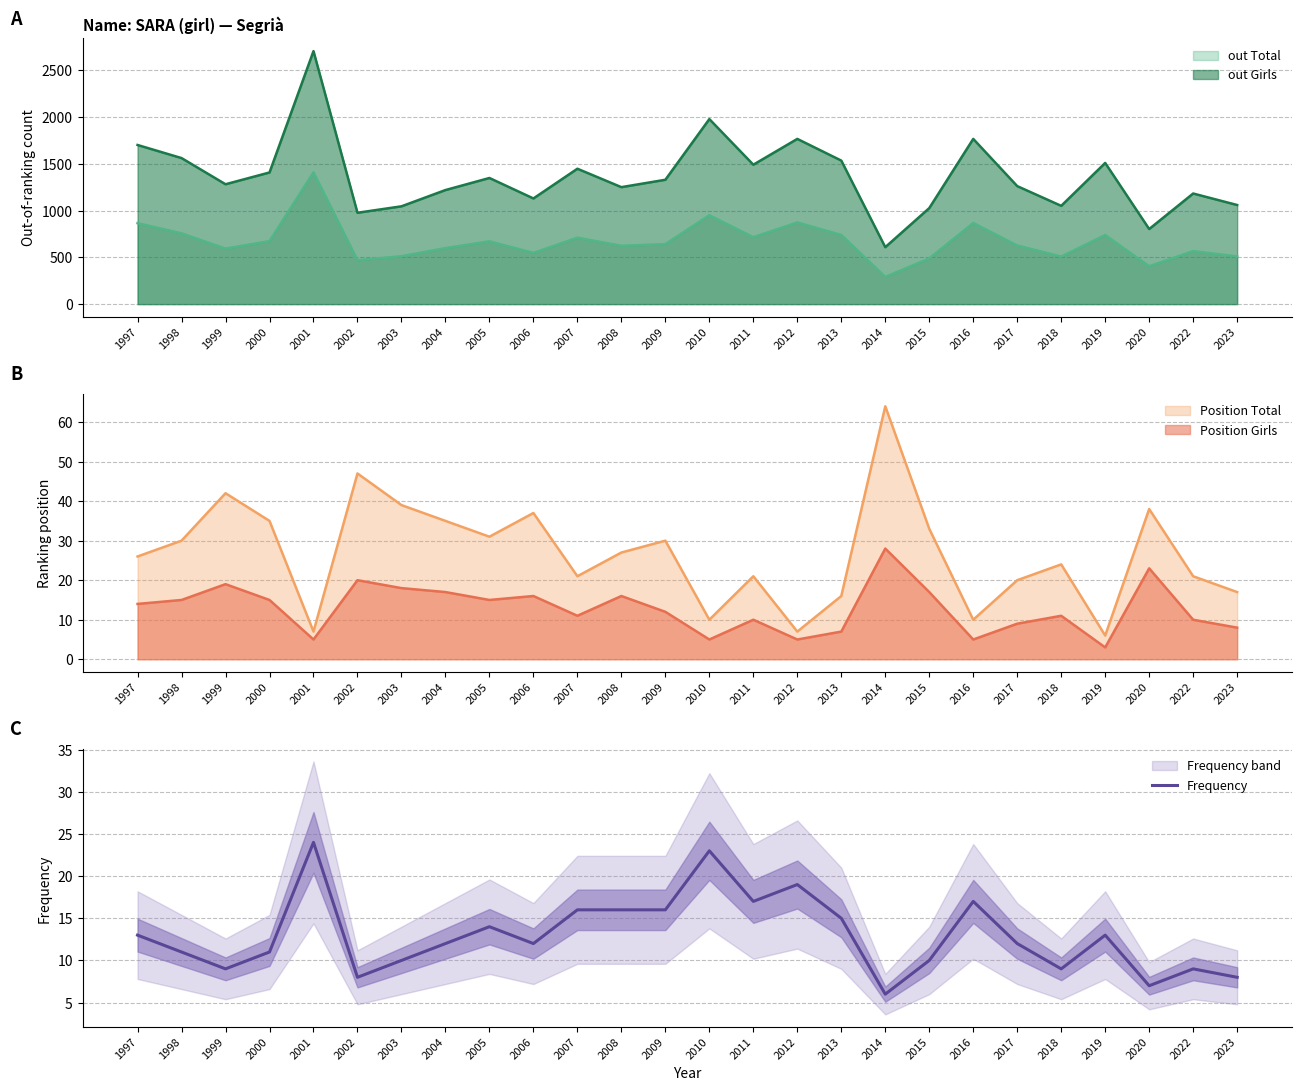

Where is the data nearest to the value 15?

2013